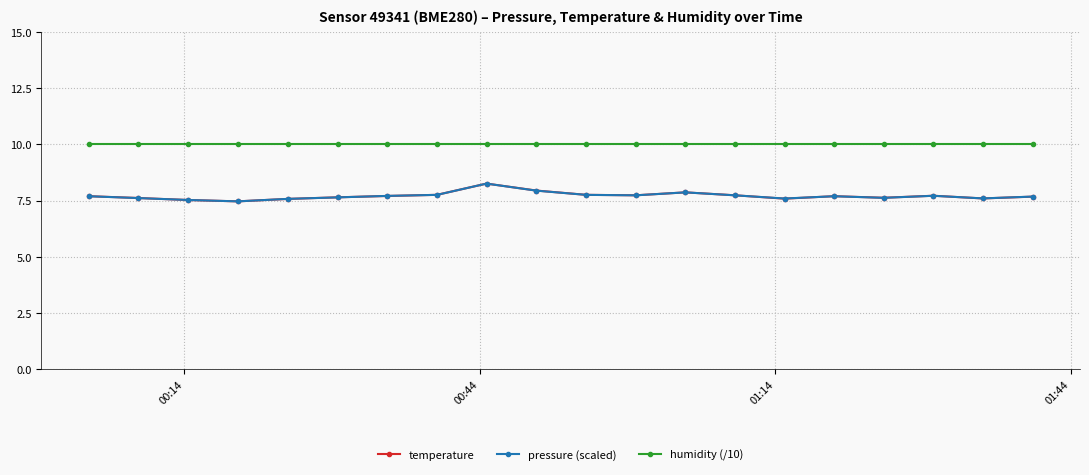

True or false: temperature and humidity (/10) intersect in this chart.

False